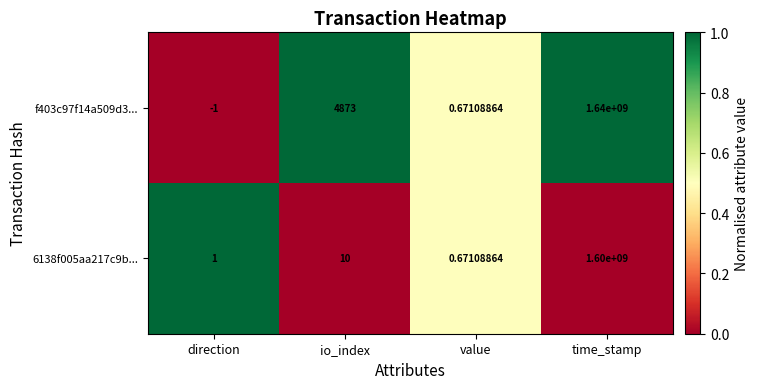

At which category is the sum across all series the highest?

time_stamp